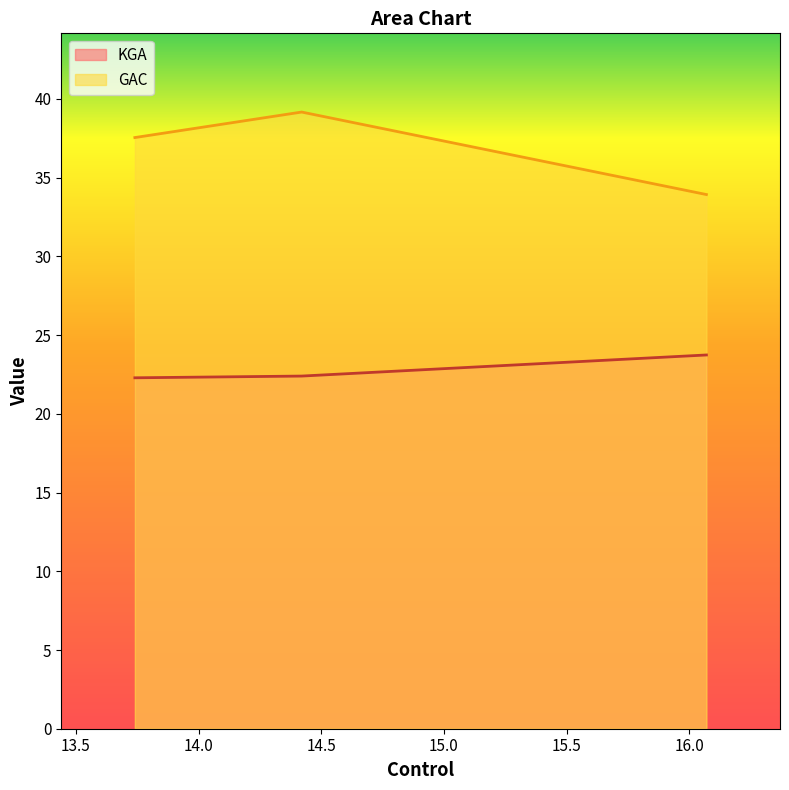

How many lines are shown in the chart?

2